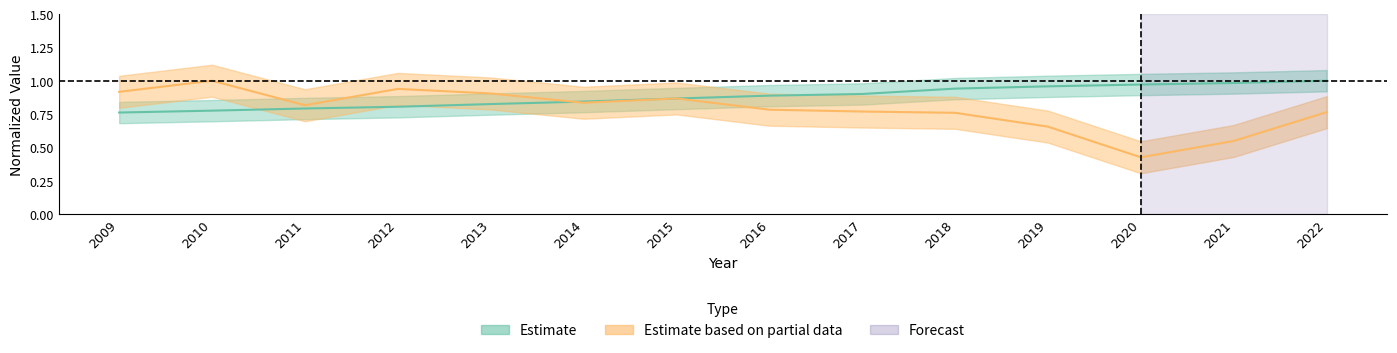

How many series are shown in this chart?

2